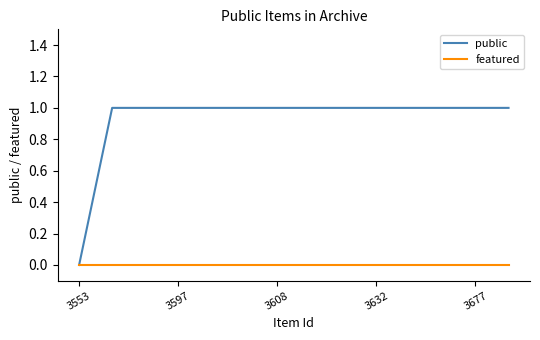

How many lines are shown in the chart?

2